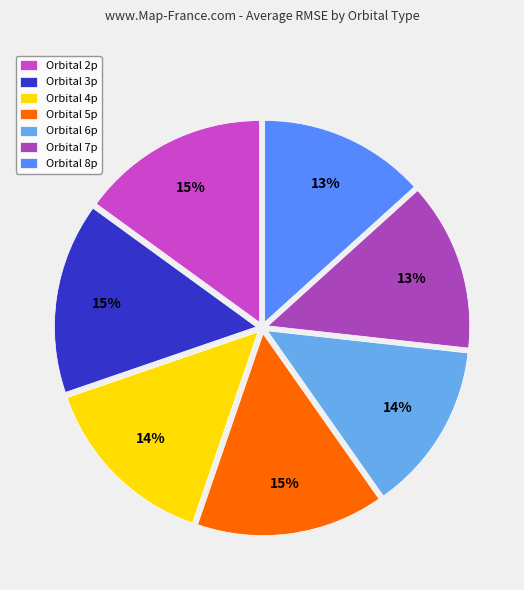

Count the number of slices in the pie.

7